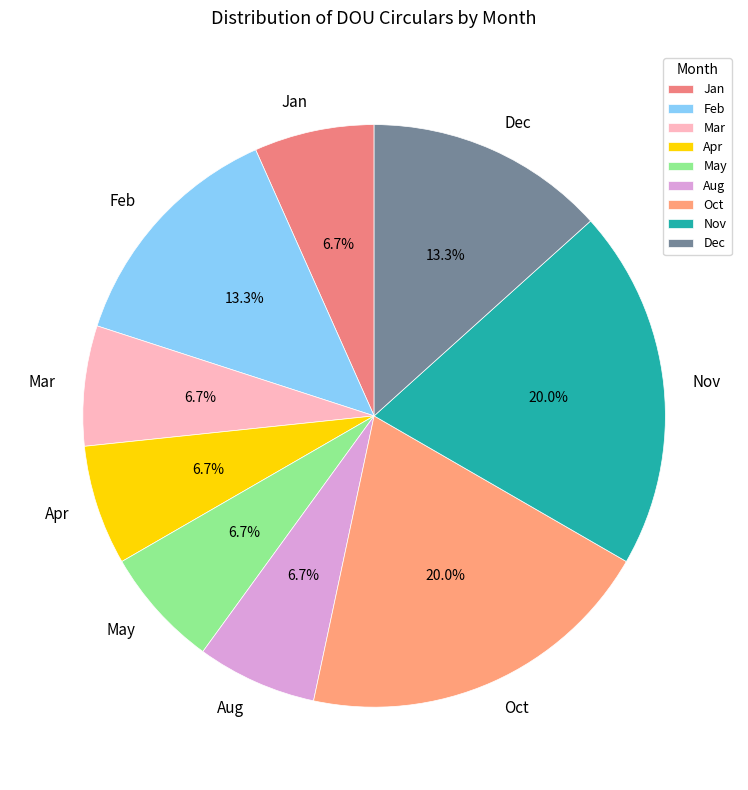

Between Dec and Apr, which is larger?

Dec